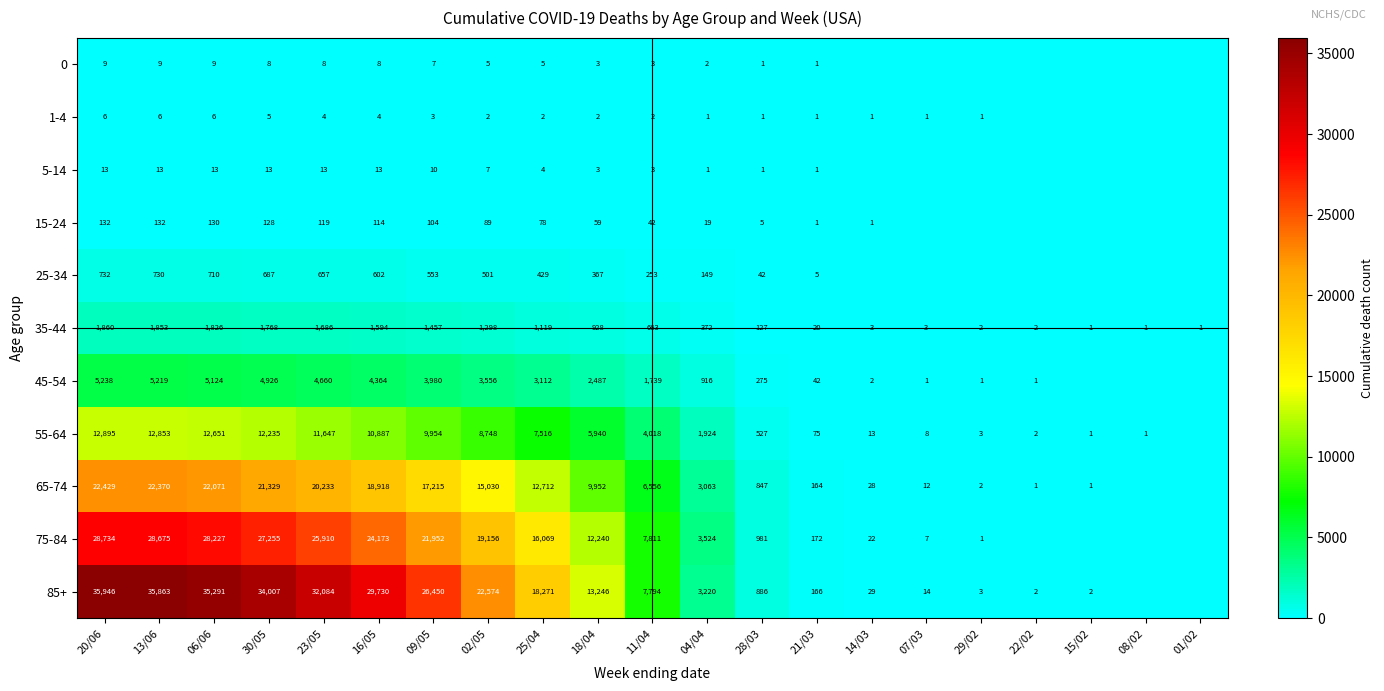

What is the spread (max minus min) of values at 23/05?

32080